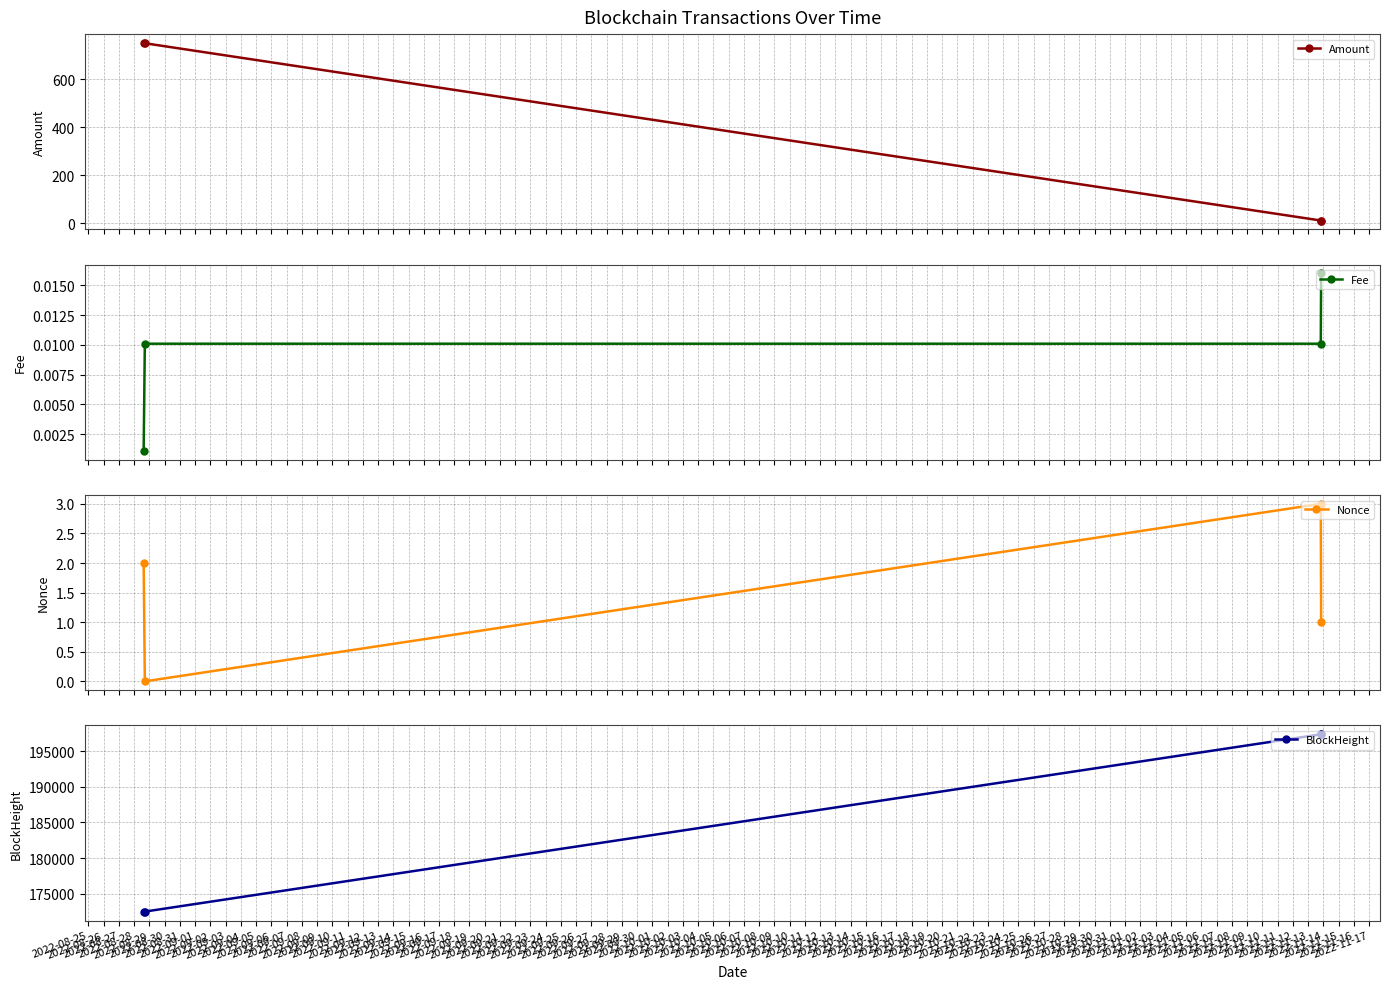

What is the highest value of the BlockHeight series?

197349